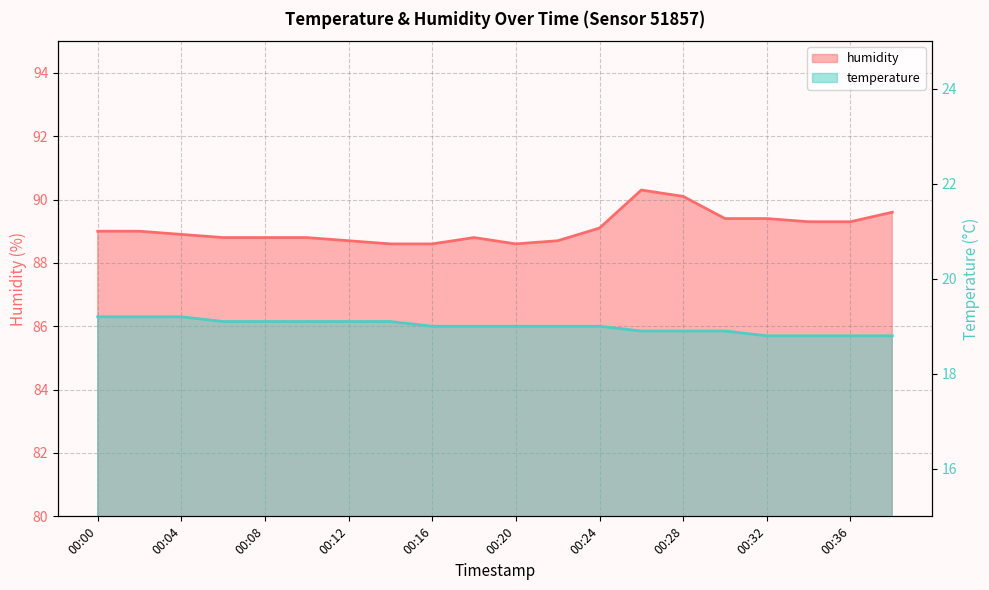

What is the difference between the second highest and minimum values in the humidity series?

1.5